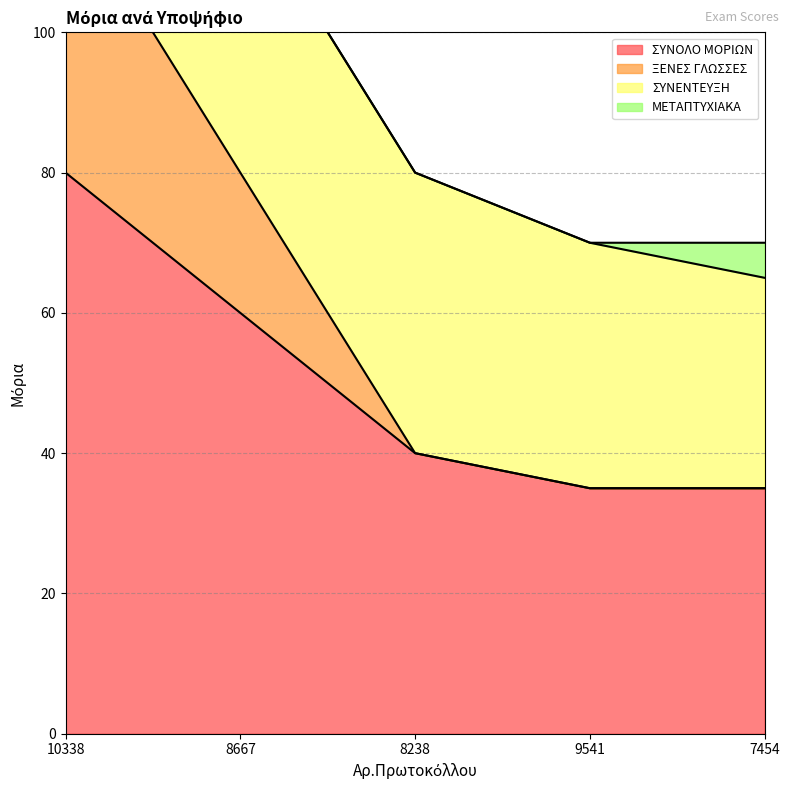

Does the chart display data point markers on the line(s)?

No